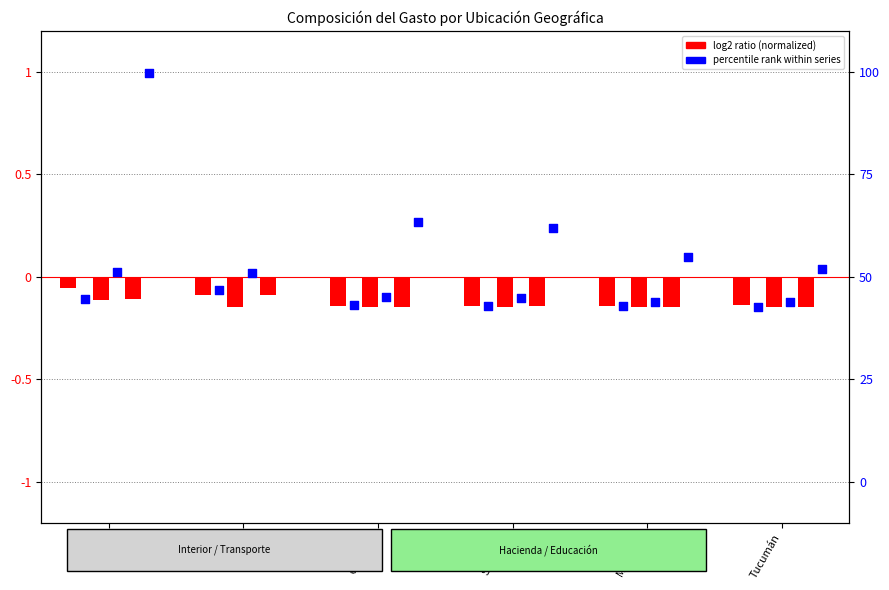

At which category is the sum across all series the highest?

Bs. As.